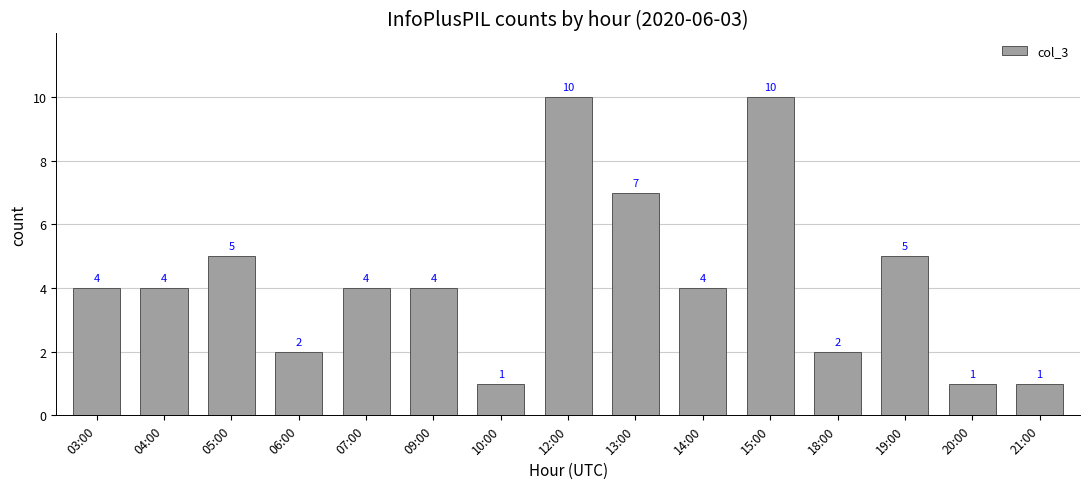

What is the label of the 9th bar from the right?

10:00